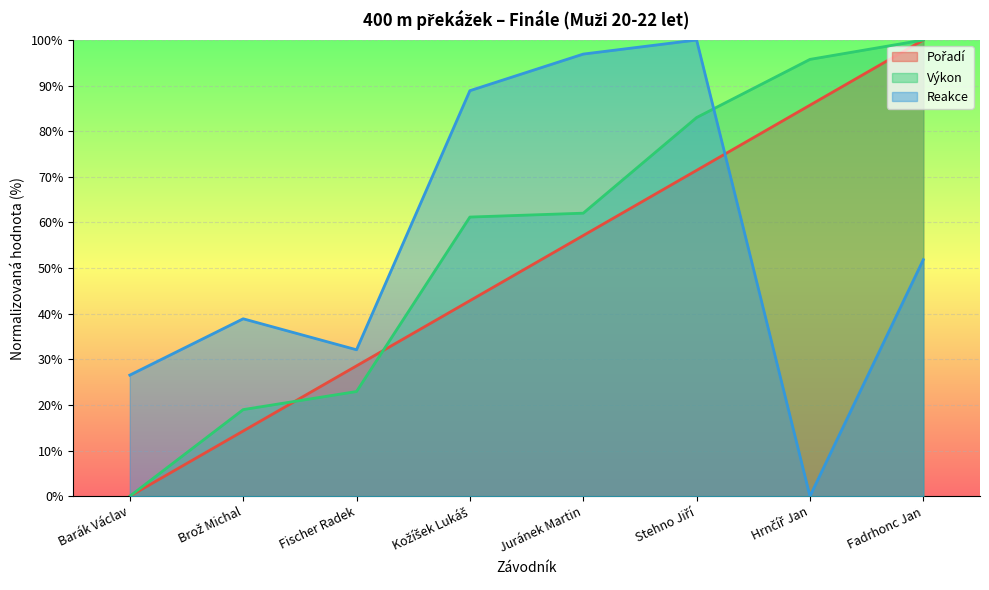

True or false: Reakce has a value of 51.9 at Fadrhonc Jan.

True